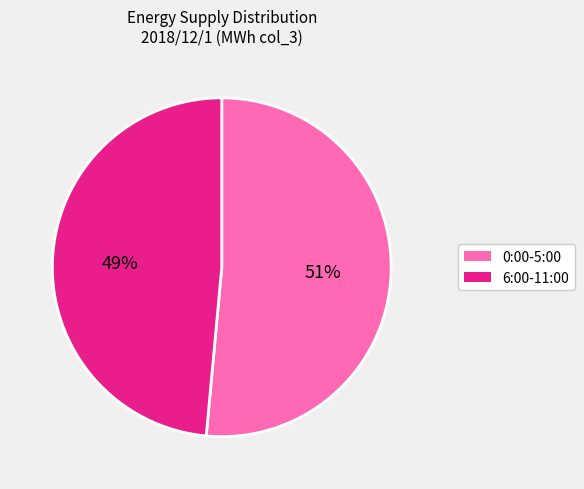

To the nearest percent, what is the average slice percentage?

50%